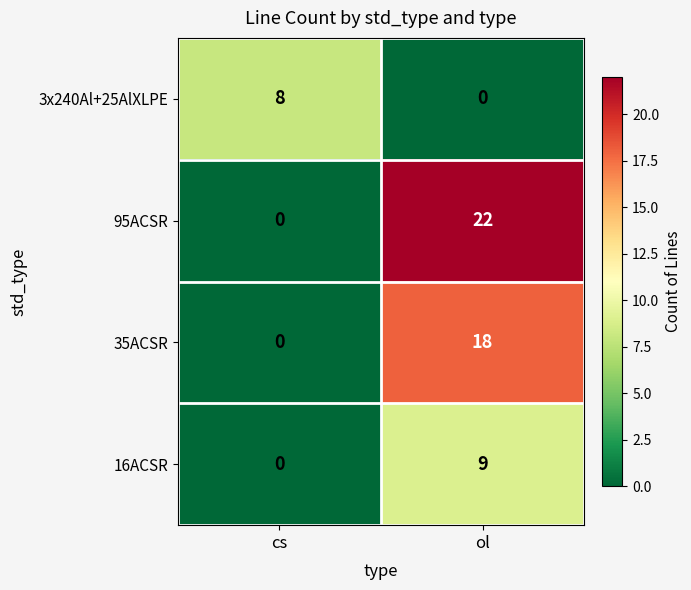

What is the difference between the maximum and minimum values in the 16ACSR series?

9